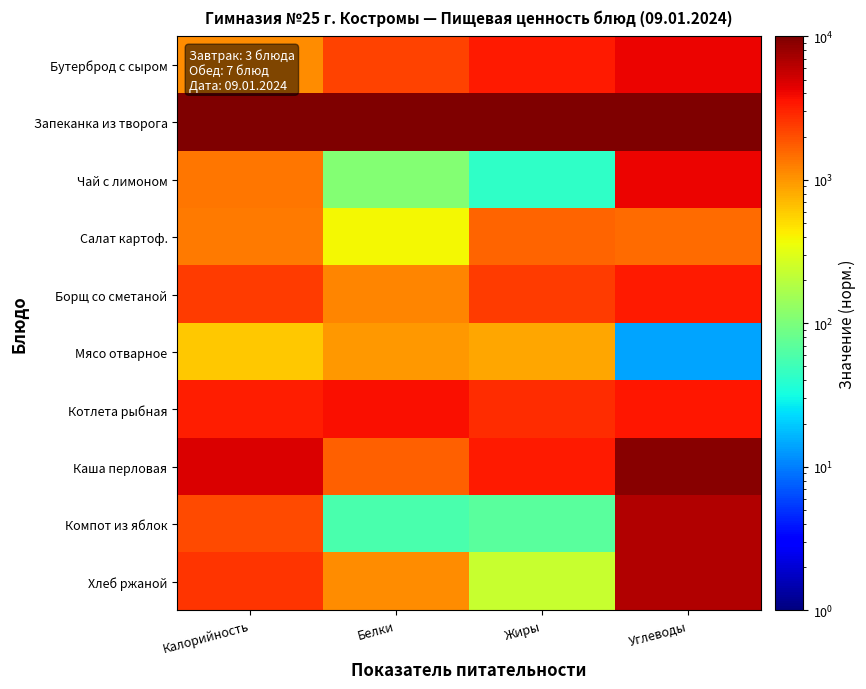

At which category is the sum across all series the highest?

Углеводы